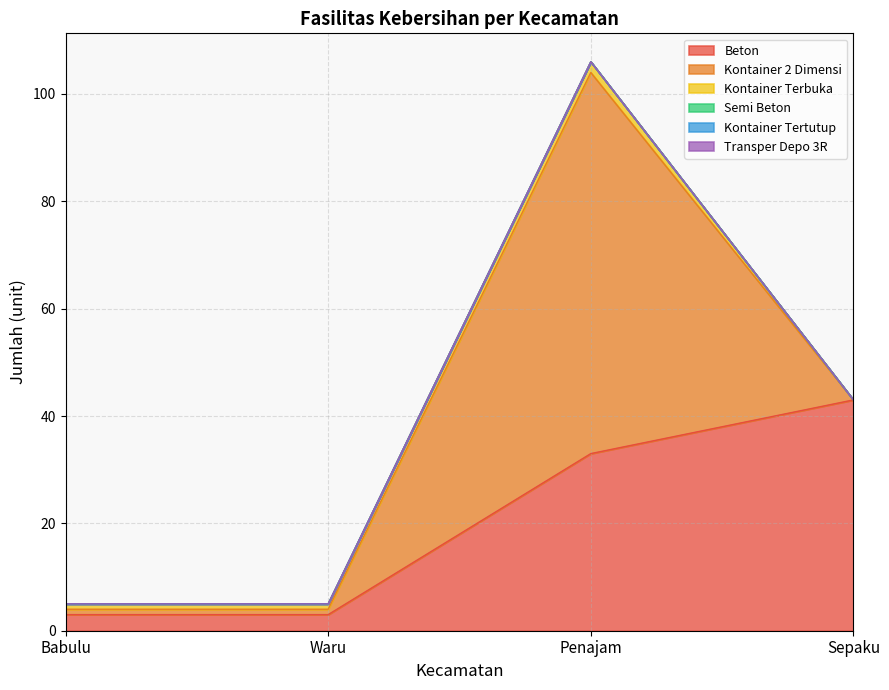

True or false: Kontainer Tertutup has more than 0 interior local peaks.

False